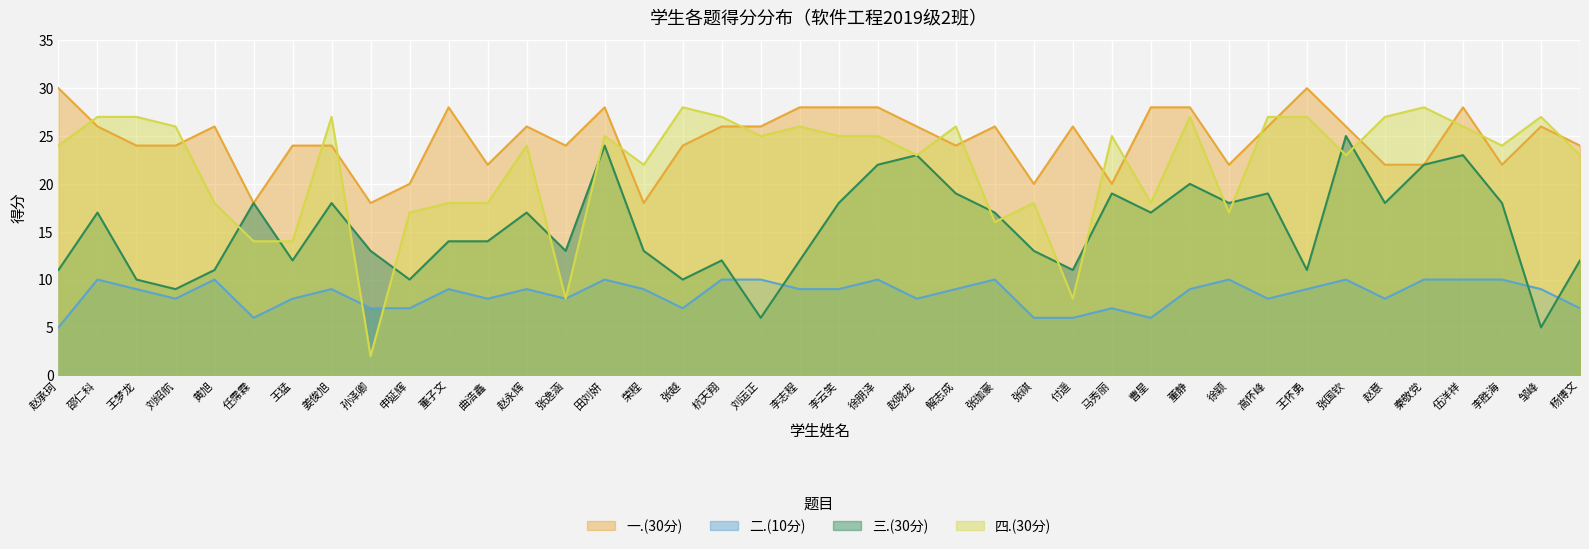

How many lines are shown in the chart?

4